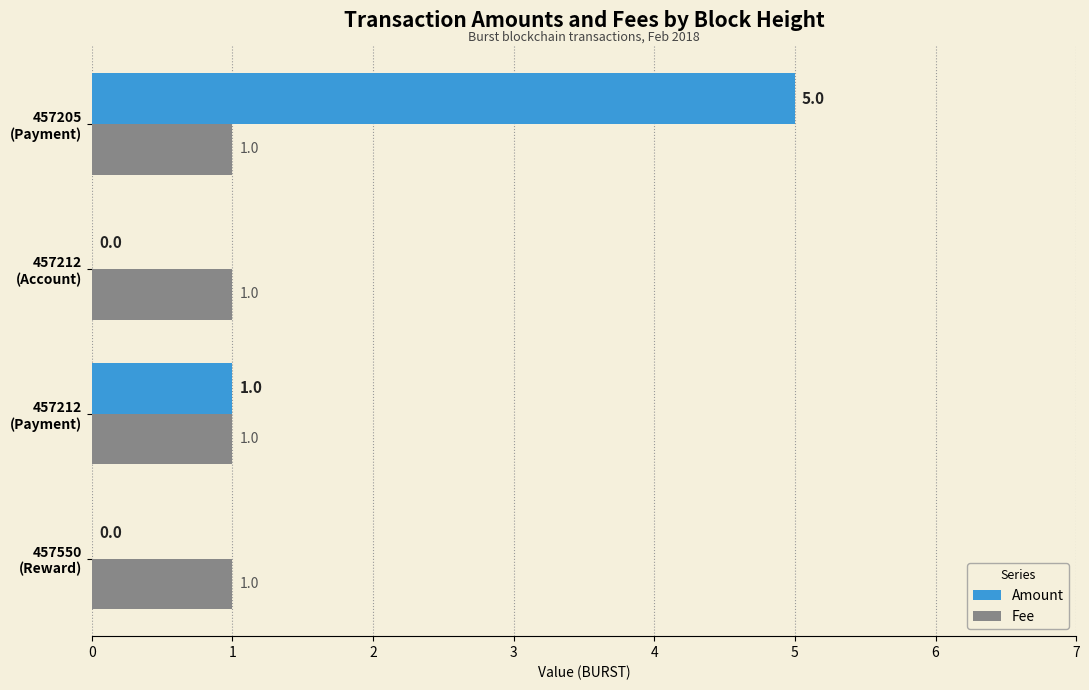

What is the sum of all Amount values?

6